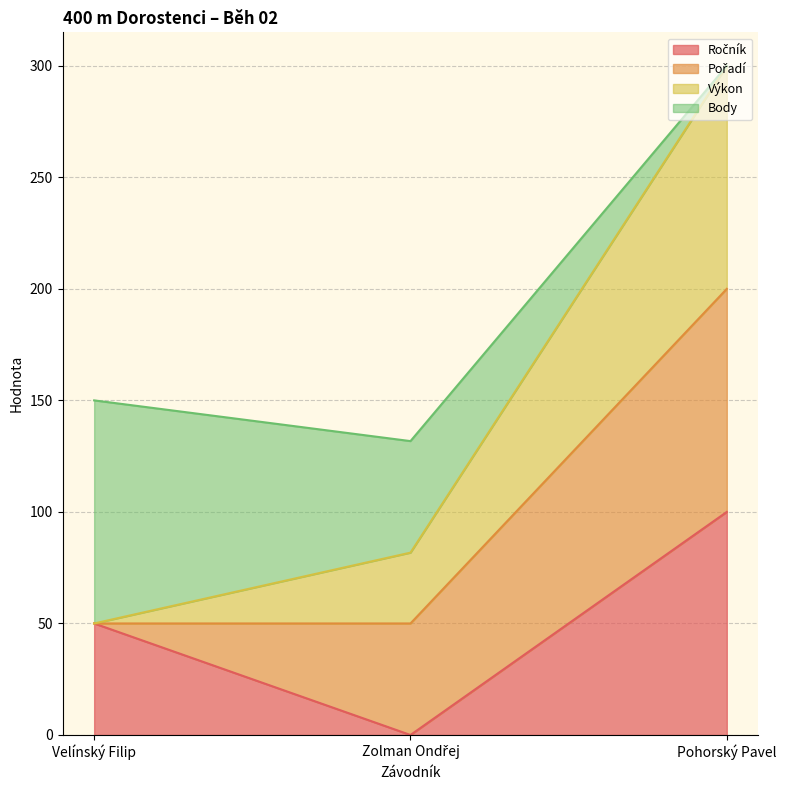

What is the average value of the Výkon series?

143.9